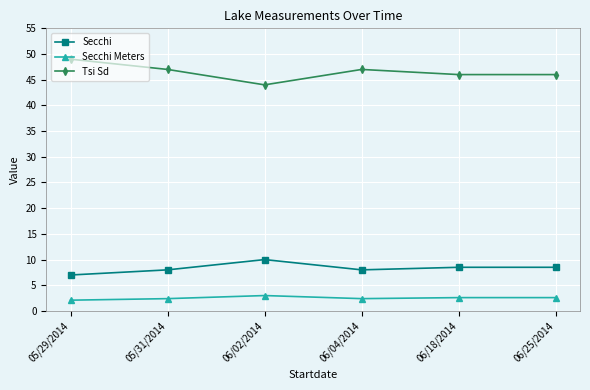

The value of Secchi Meters at 06/04/2014 is 4.2. True or false?

False